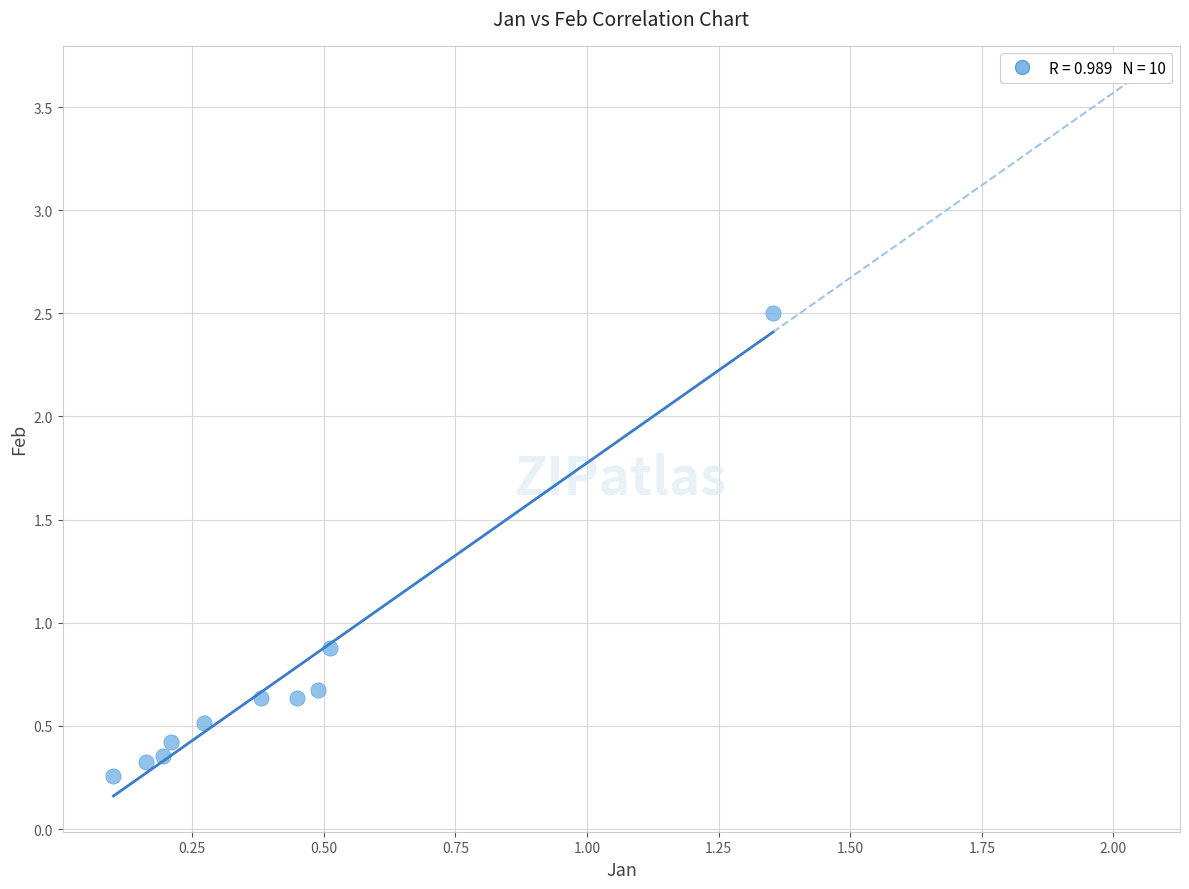

What Y value in the scatter plot is closest to 1?

0.9